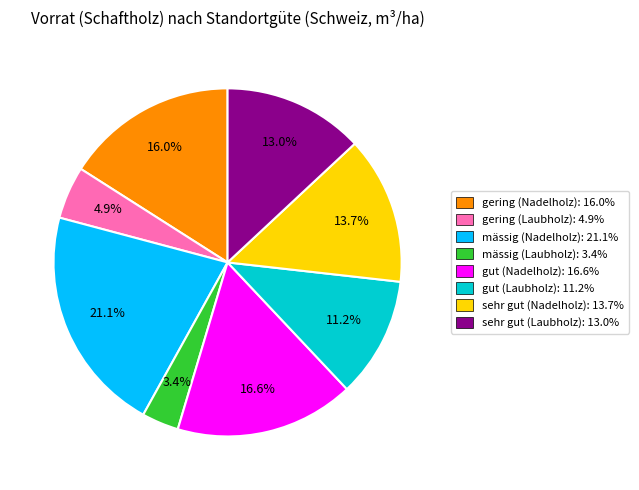

To the nearest percent, what percentage of the pie is mässig (Nadelholz)?

21%